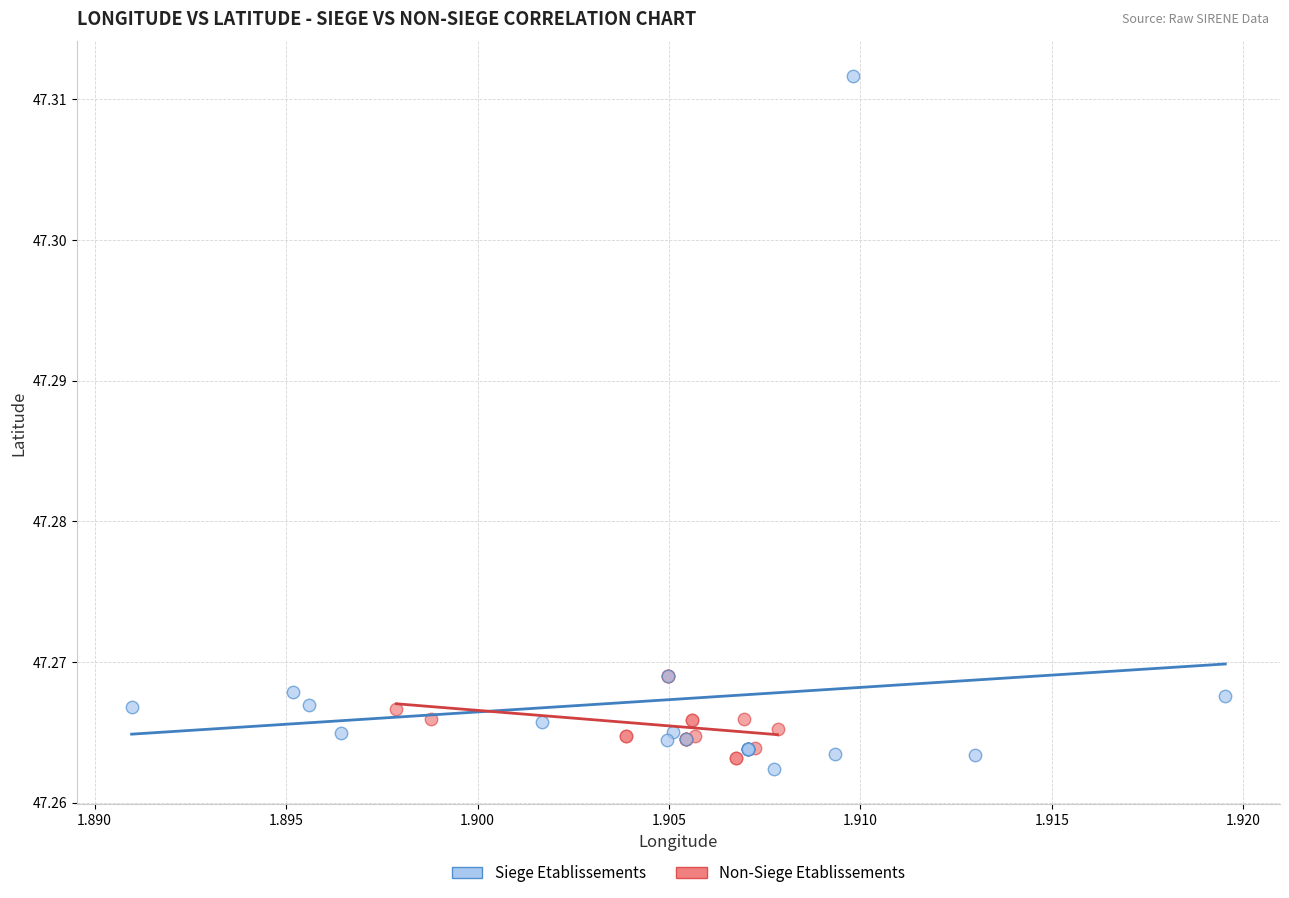

Which series has the widest spread of Y values?

Siege Etablissements